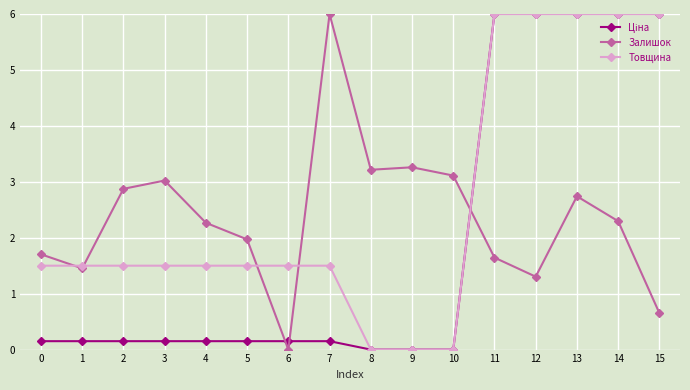

At which category is the sum across all series the highest?

13